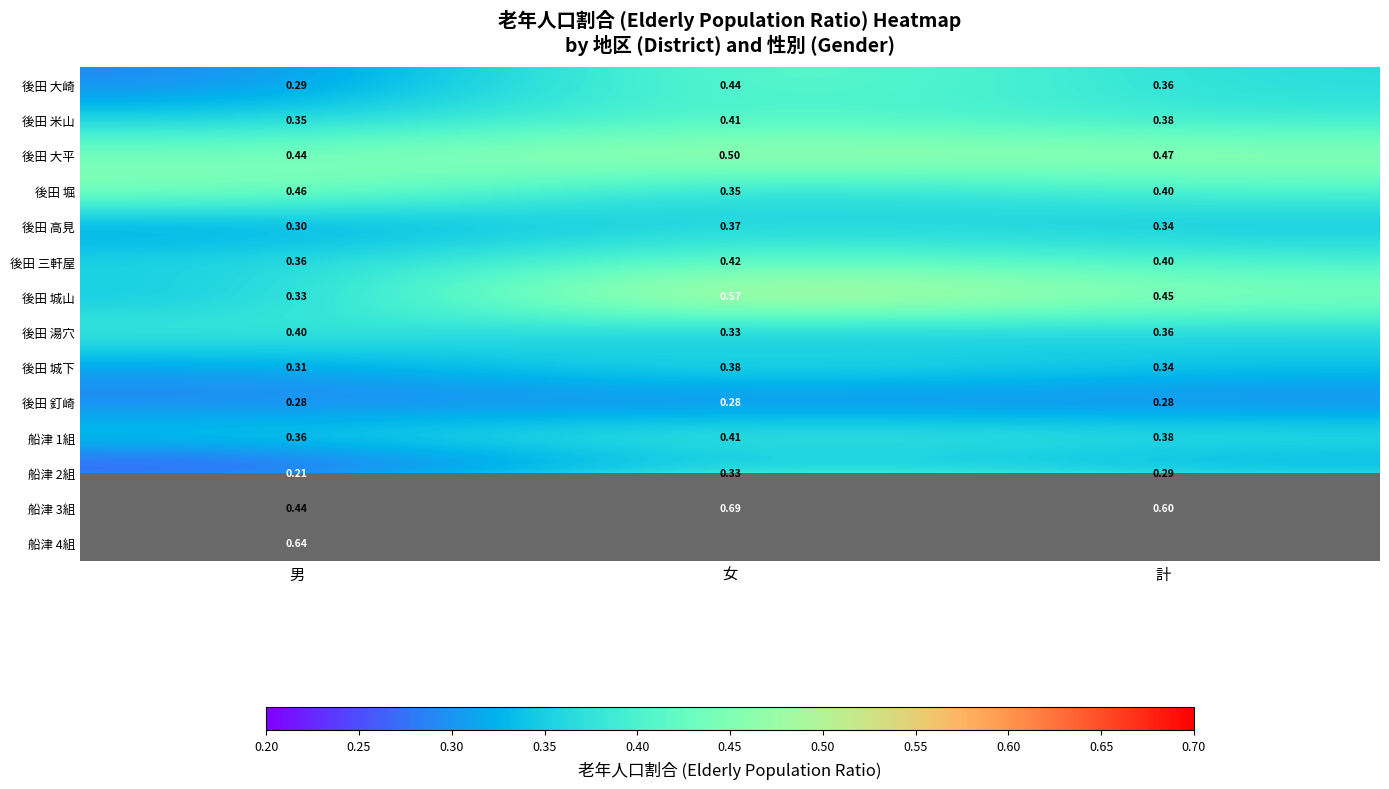

List the labels in order of 船津 2組 value, smallest first.

男, 計, 女